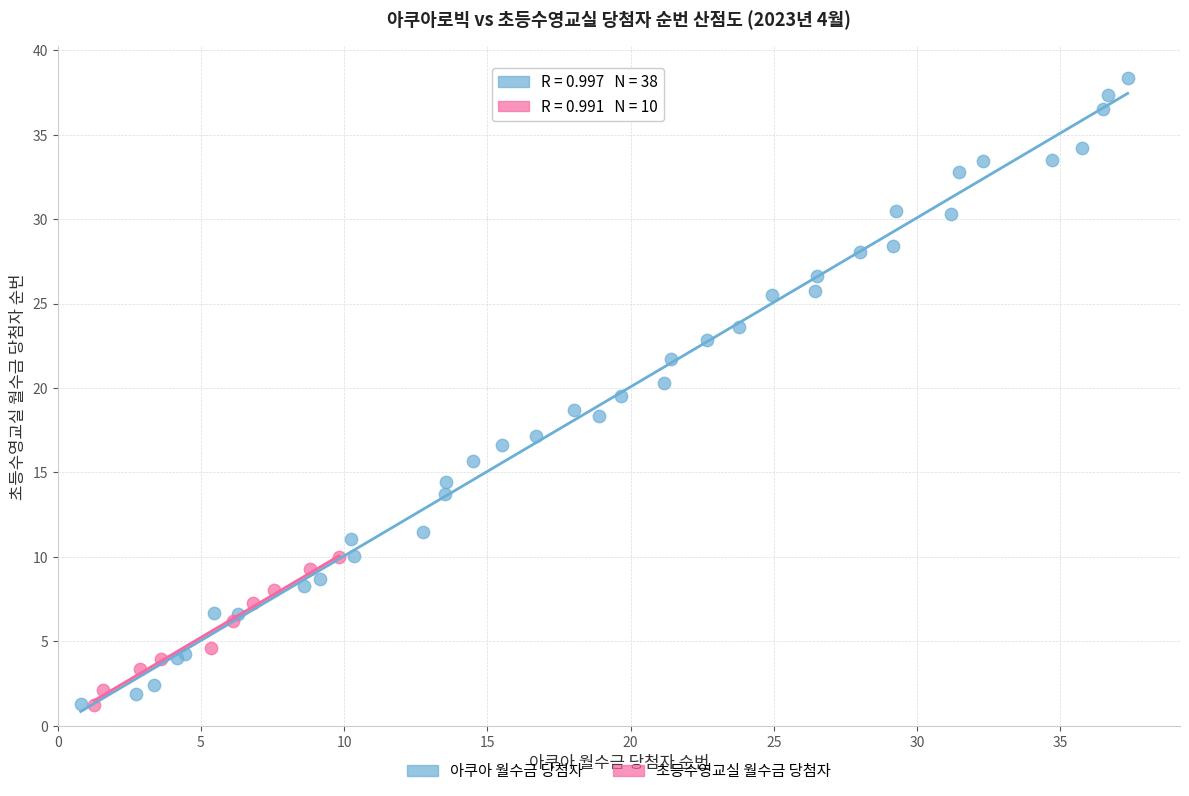

Which series contains the highest Y value?

아쿠아 월수금 당첨자